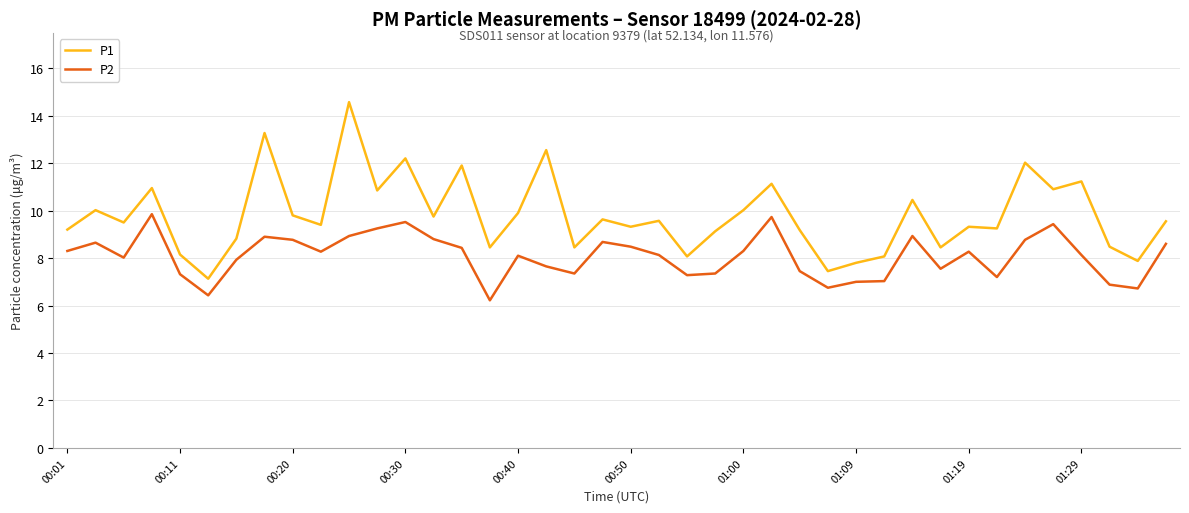

What is the minimum value shown in the chart?

6.2